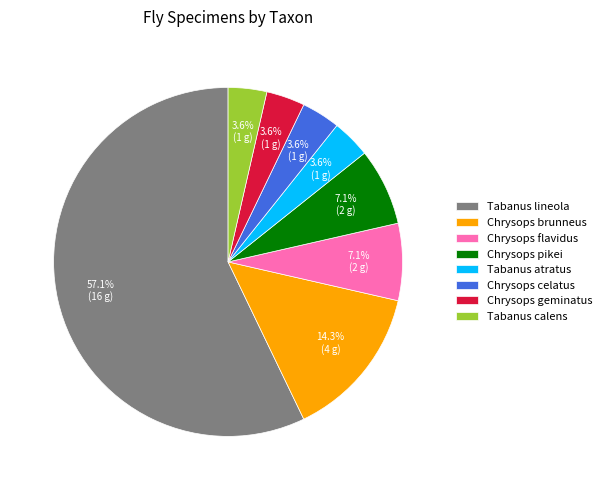

Does Chrysops brunneus represent more than half of the total?

No